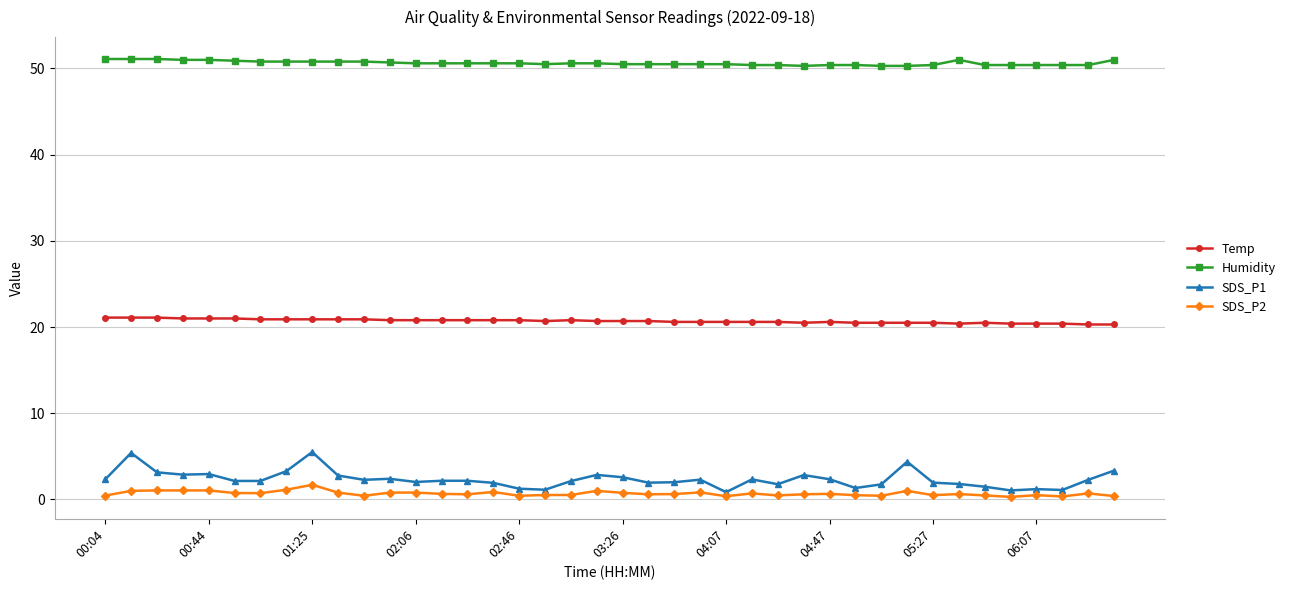

True or false: Humidity has more than 0 points higher than both neighbors.

True